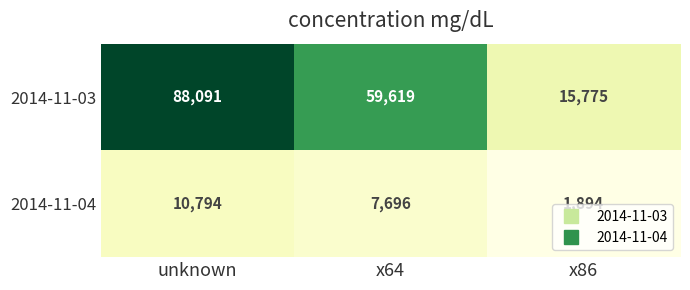

The 2014-11-03 series shows 88091 at unknown. True or false?

True